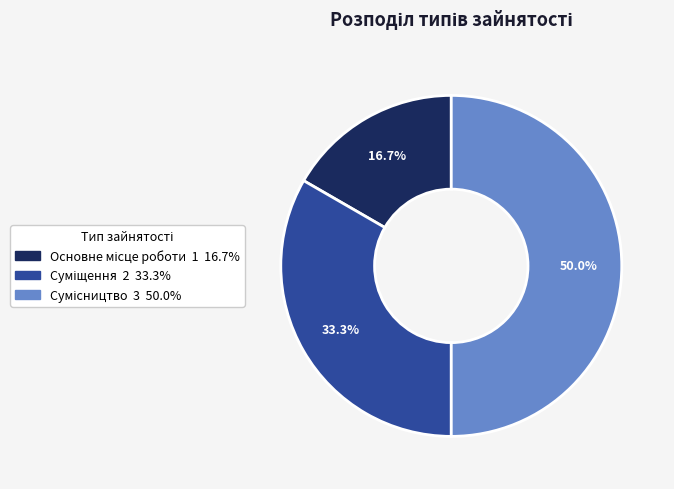

How many segments does this pie chart have?

3